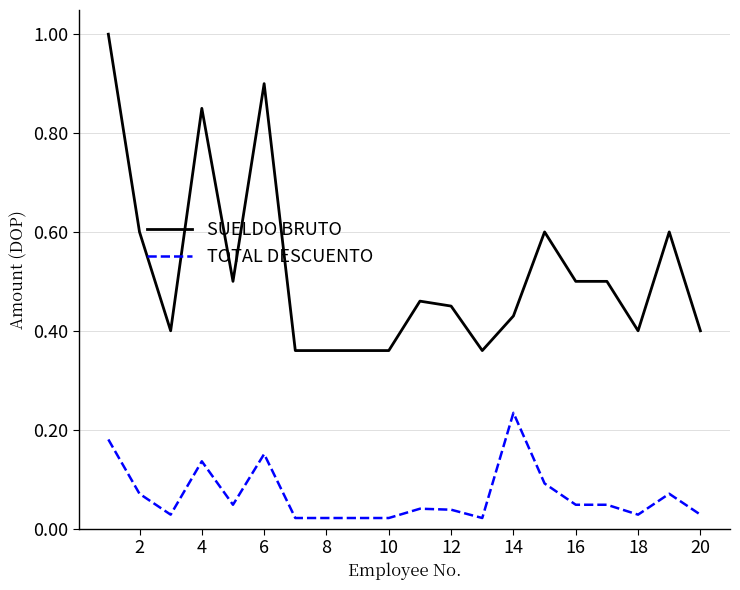

What is the maximum value shown in the chart?

1.0